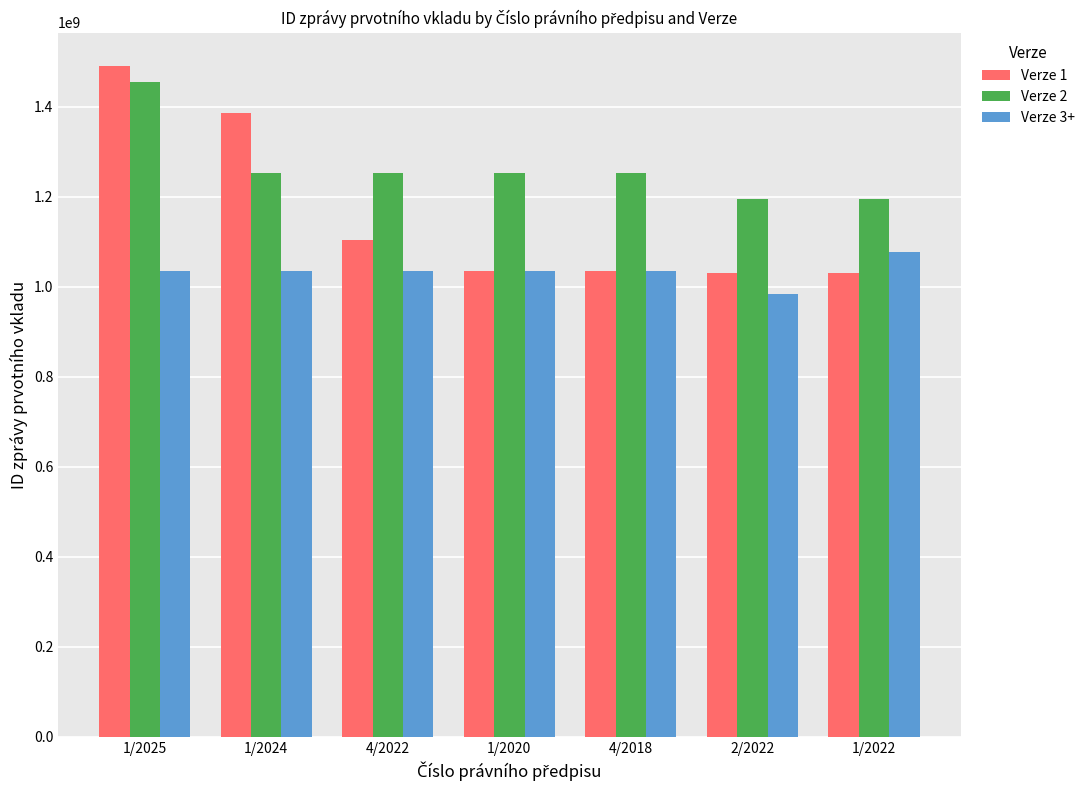

What is the spread (max minus min) of values at 2/2022?

212791795